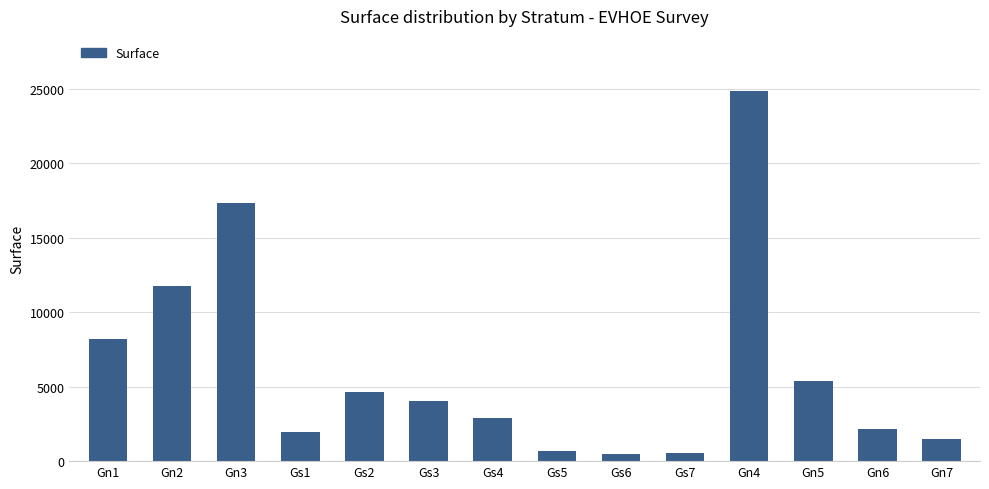

What is the sum of all values?

86460.3